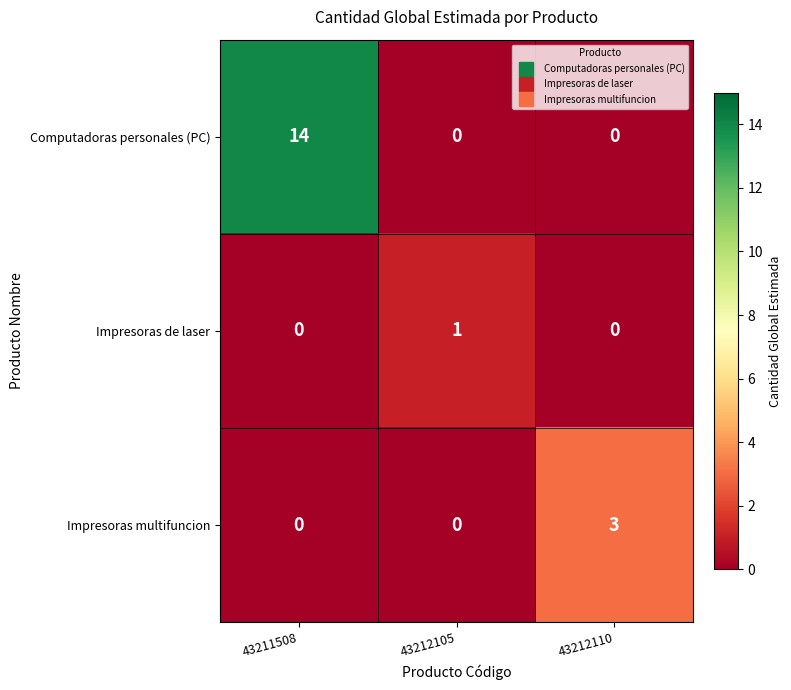

Rank the series by their average value, from lowest to highest.

Impresoras de laser, Impresoras multifuncion, Computadoras personales (PC)